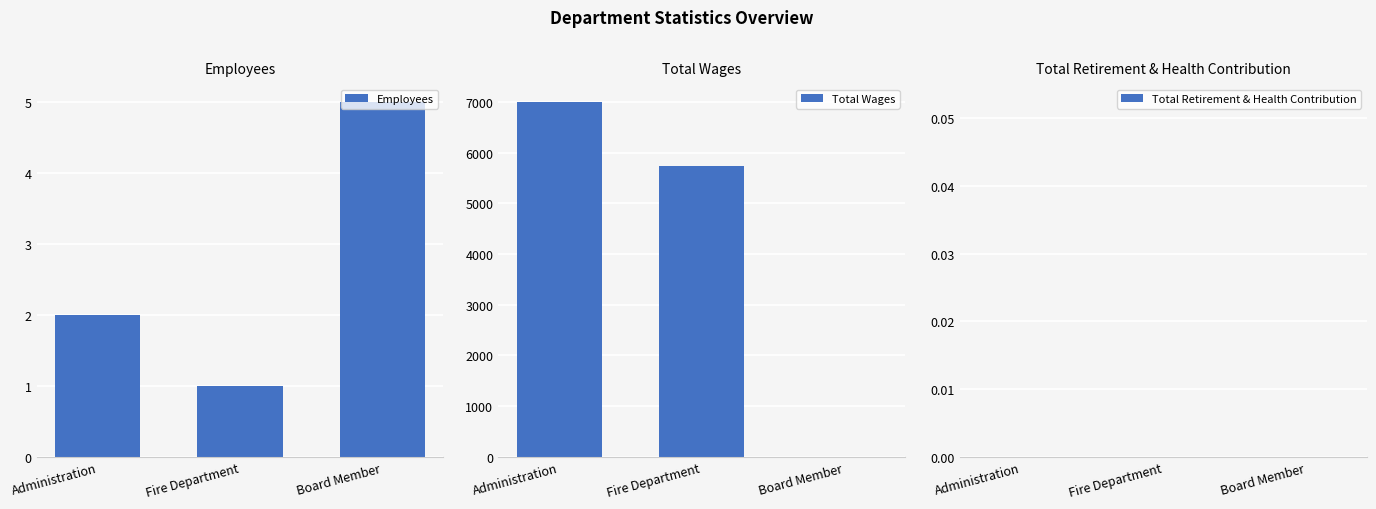

Reading left to right, what are all the values shown in this chart?

Employees: Administration=2	Fire Department=1	Board Member=5
Total Wages: Administration=7000	Fire Department=5730	Board Member=0
Total Retirement & Health Contribution: Administration=0	Fire Department=0	Board Member=0